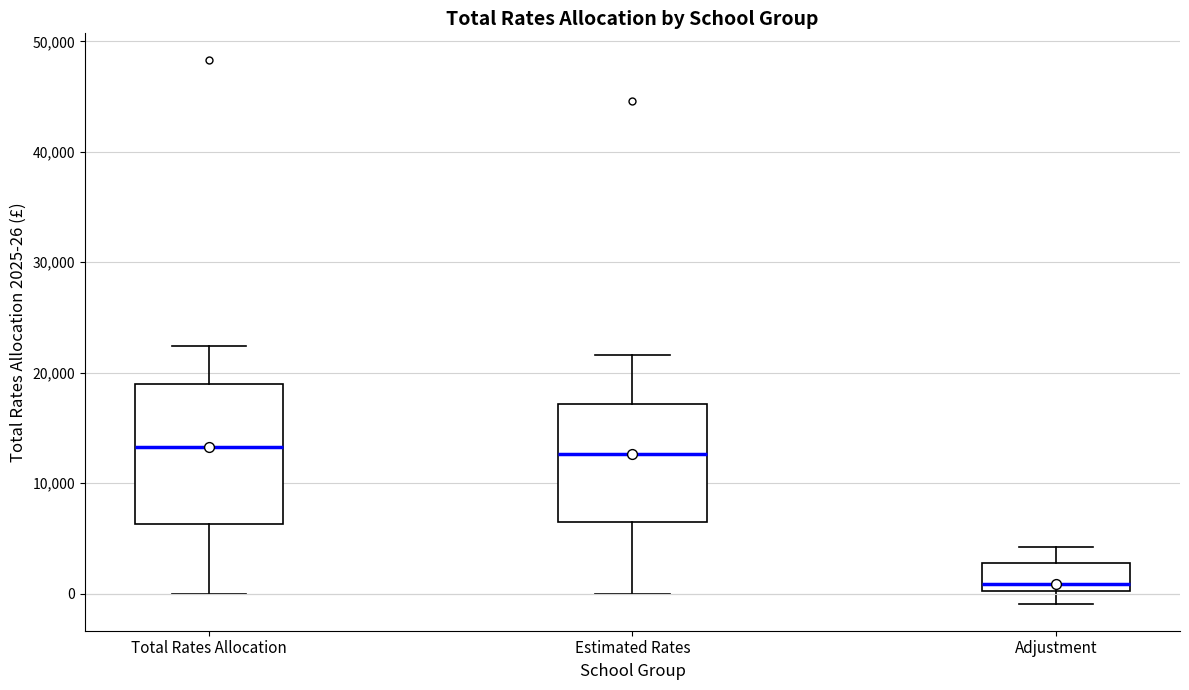

Which box's median line is the lowest?

Adjustment